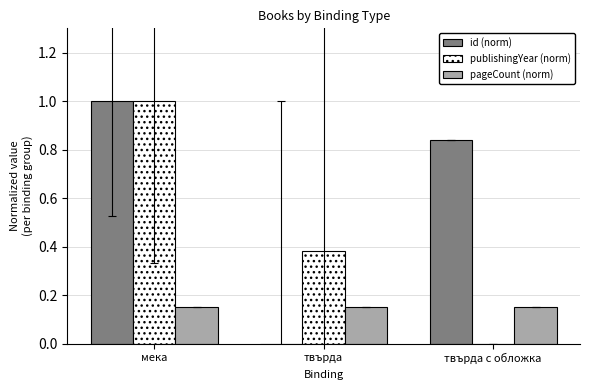

True or false: id (norm) has a value of 0.7 at мека.

False